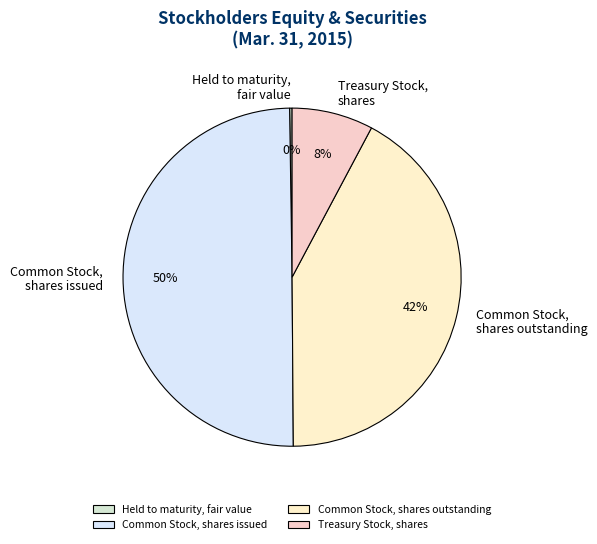

To the nearest percent, what is the average slice percentage?

25%